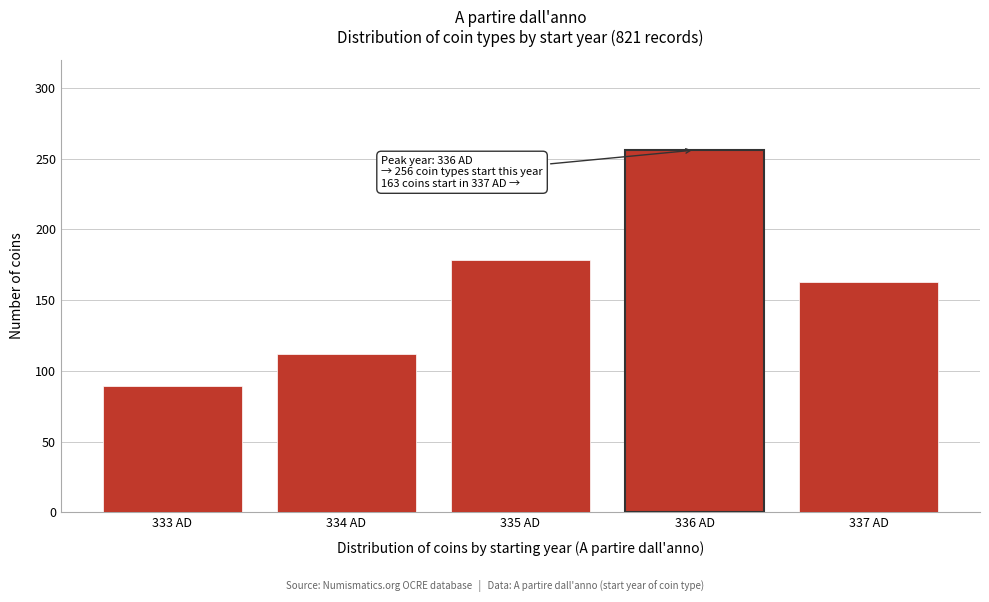

Reading left to right, what are all the values shown in this chart?

333 AD=89	334 AD=112	335 AD=178	336 AD=256	337 AD=163